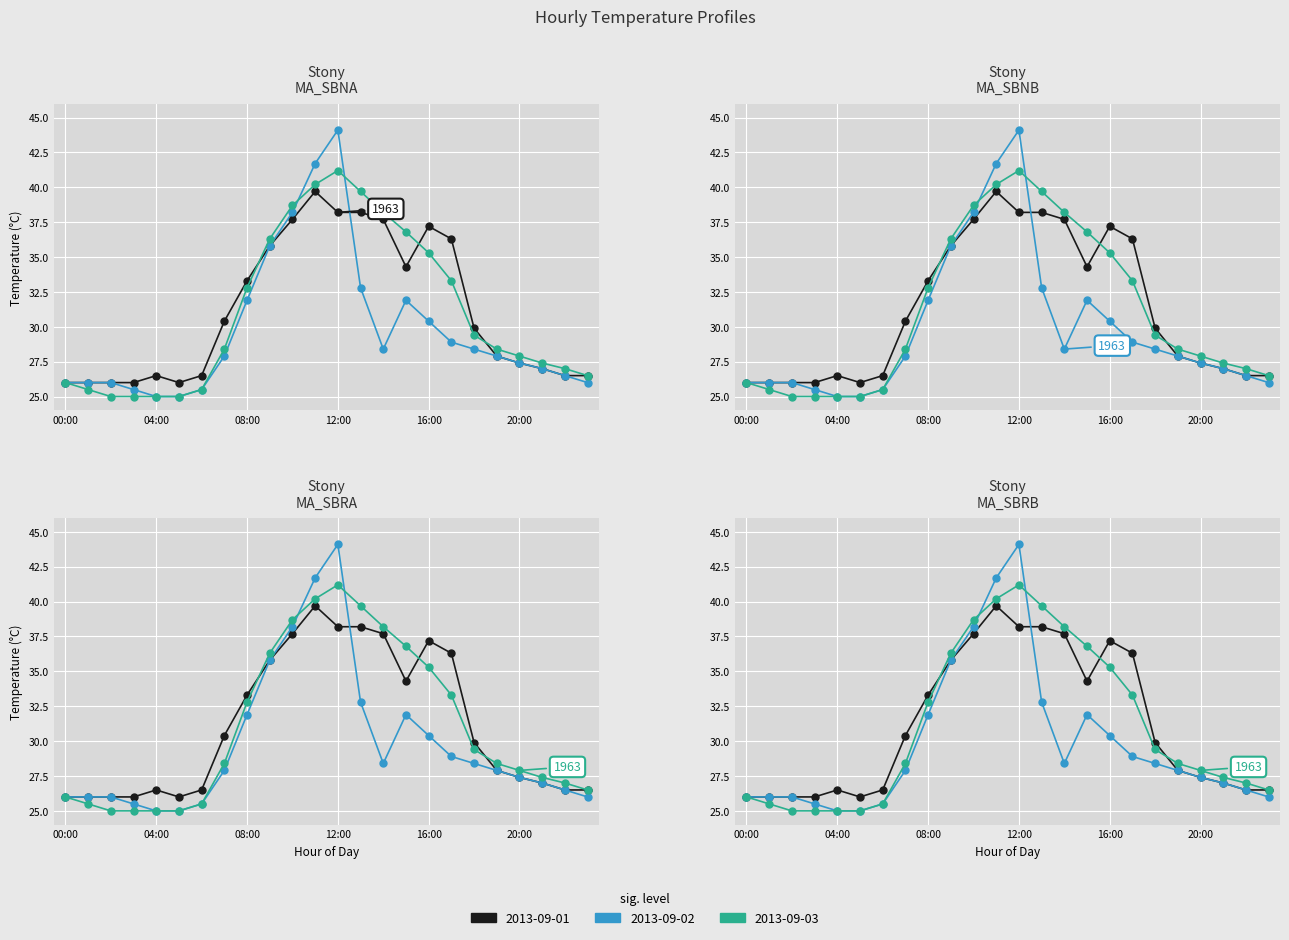

How many times do 2013-09-02 and 2013-09-01 cross each other?

1